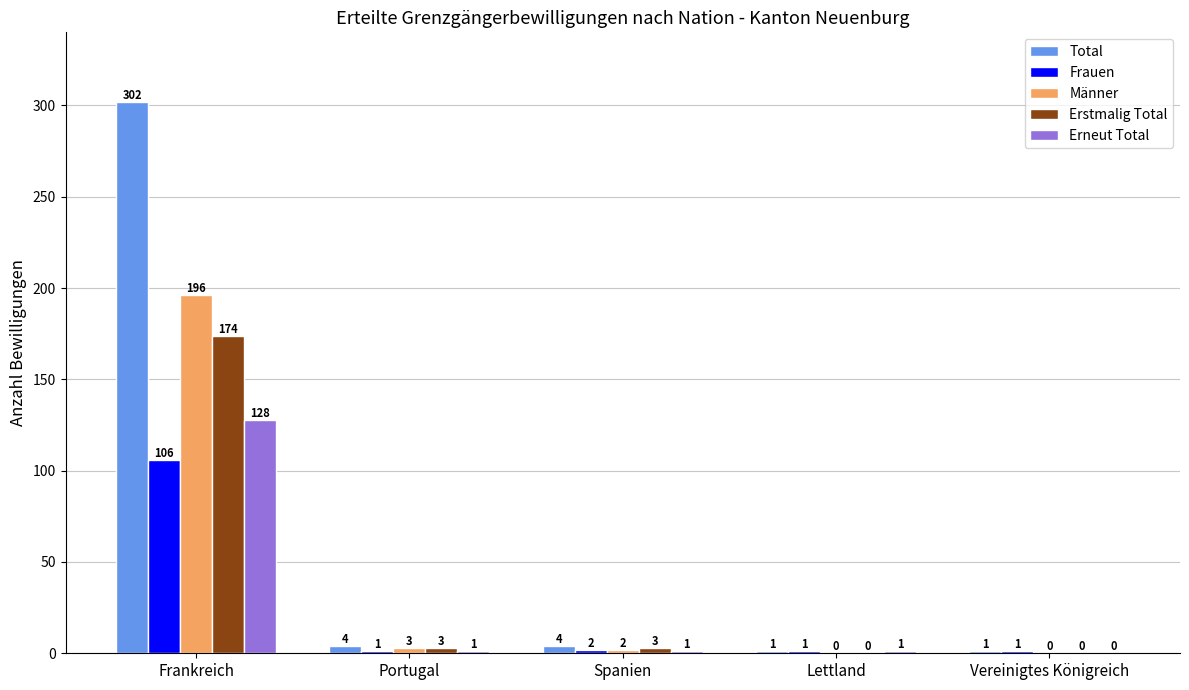

What is the difference between the Männer values at Lettland and Frankreich?

196